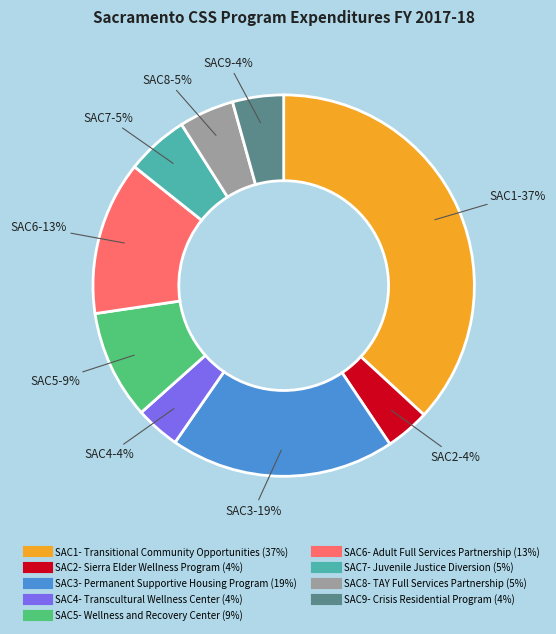

True or false: SAC6- Adult Full Services Partnership accounts for 13% of the total.

True